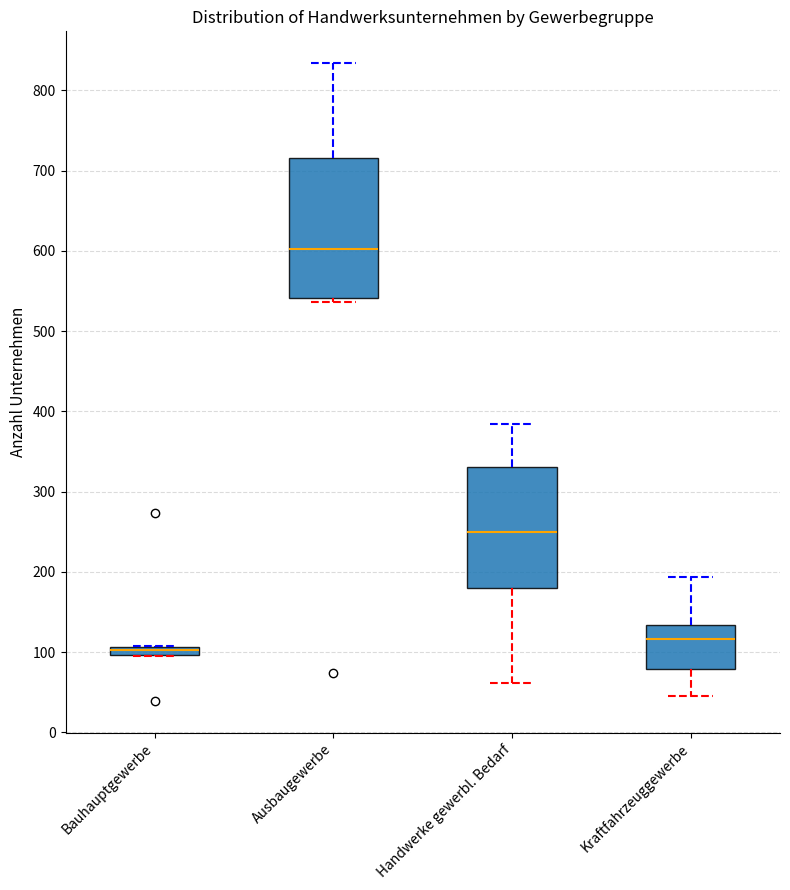

Where is the upper edge of the box for Ausbaugewerbe on the y-axis? The values are not printed on the chart, so give them approximately, as read against the axis.

720